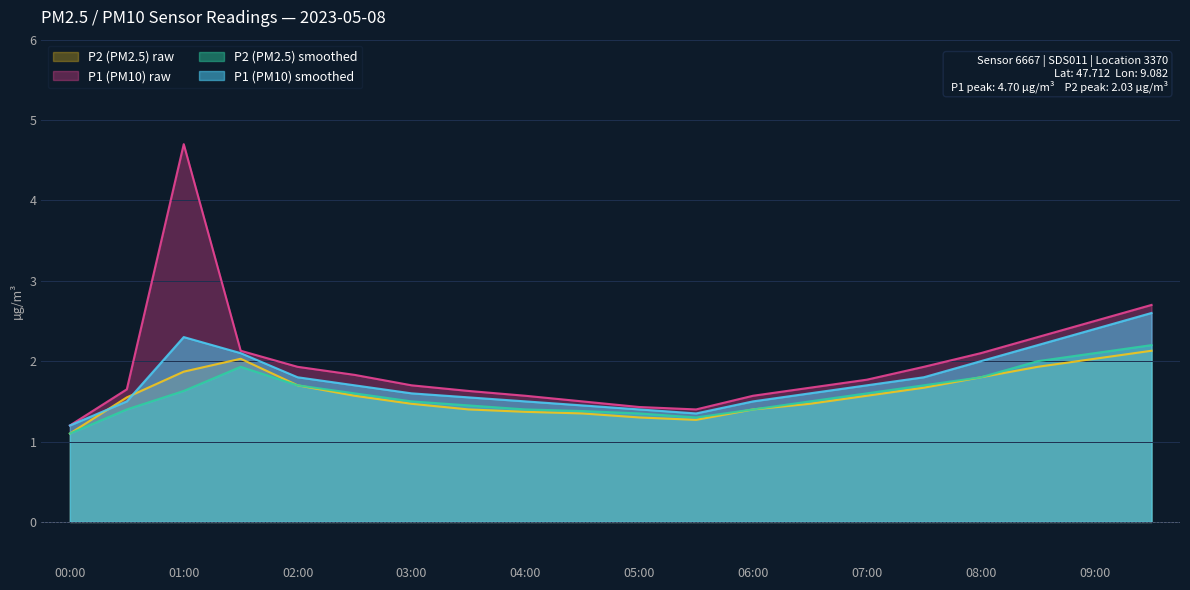

True or false: P2 and P2_raw intersect in this chart.

False